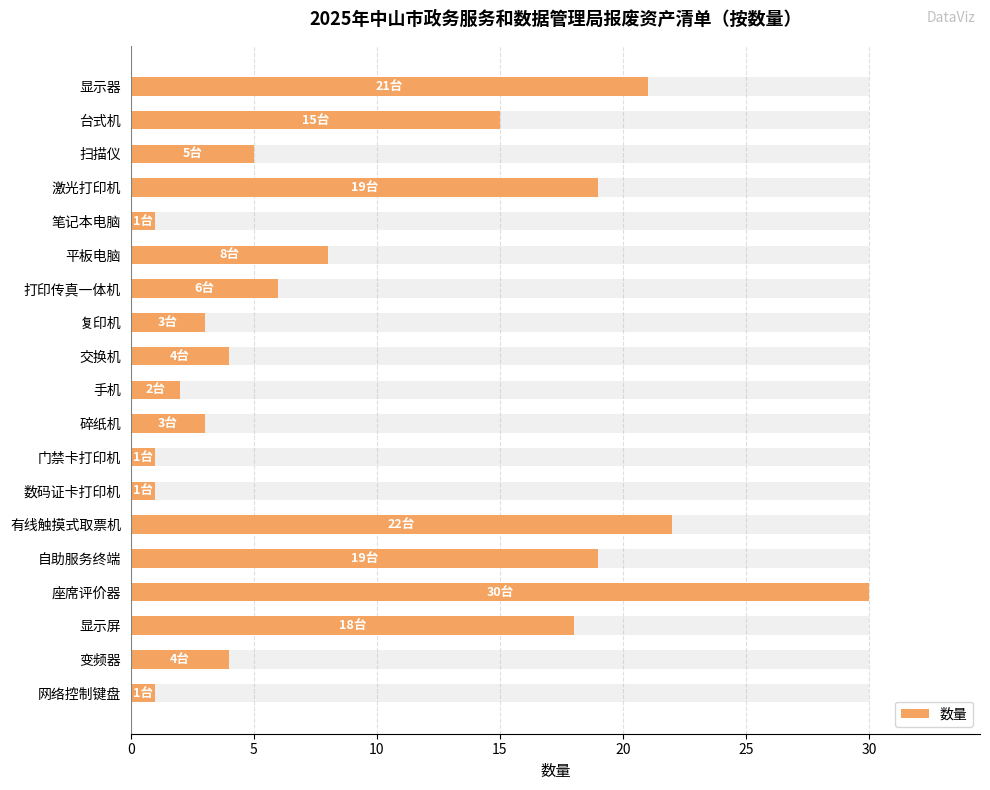

What is the ratio of the value at 自助服务终端 to the value at 有线触摸式取票机?

0.9